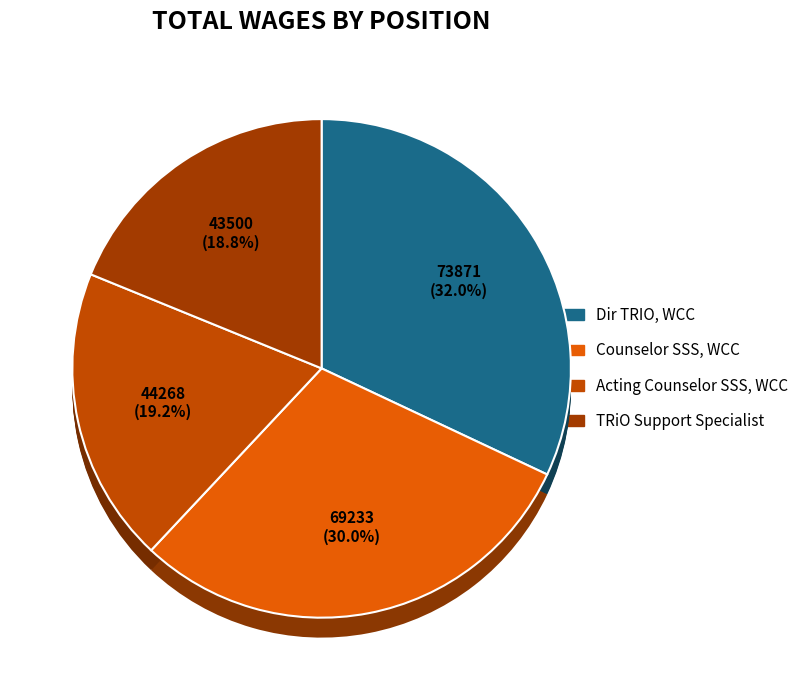

Which slice is the largest?

Dir TRIO, WCC